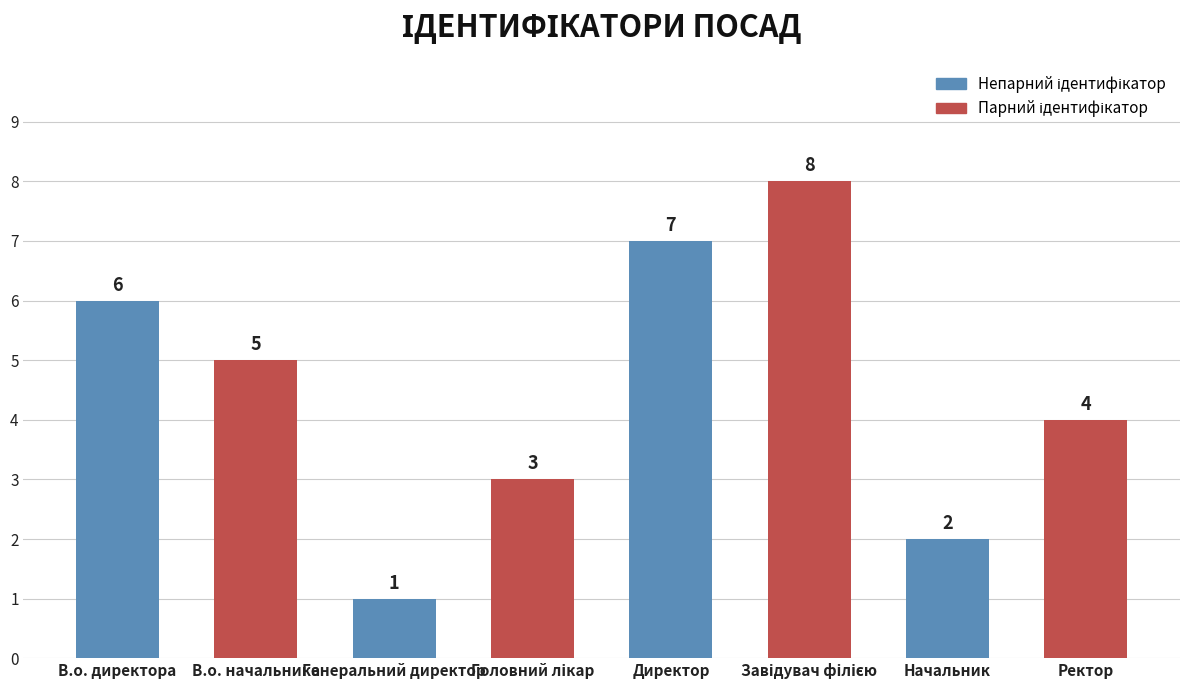

The value at В.о. начальника is 2. True or false?

False